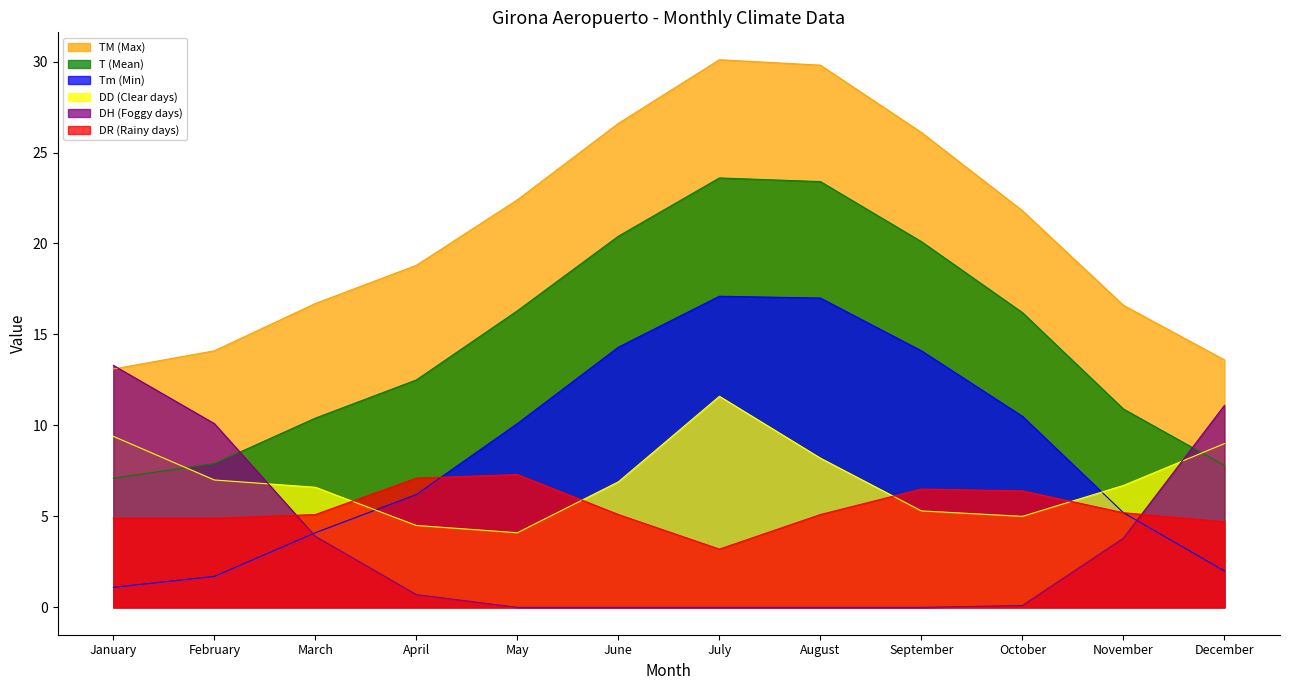

What is the total value across all series at April?

49.8